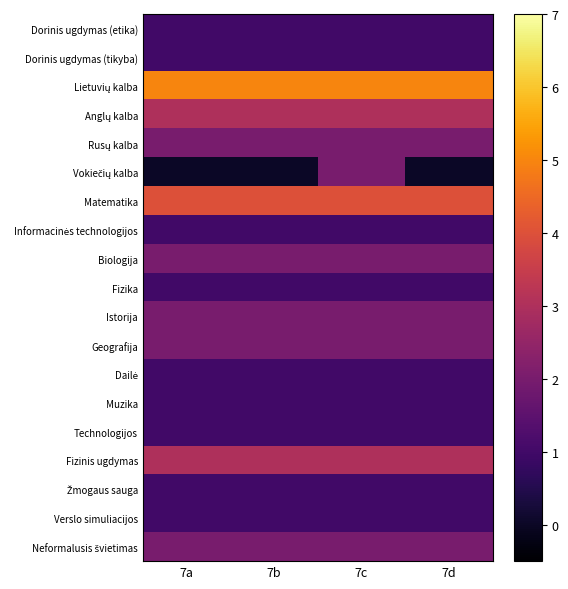

Rank the series by their maximum value, from highest to lowest.

Lietuvių kalba, Matematika, Anglų kalba, Fizinis ugdymas, Rusų kalba, Vokiečių kalba, Biologija, Istorija, Geografija, Neformalusis švietimas, Dorinis ugdymas (etika), Dorinis ugdymas (tikyba), Informacinės technologijos, Fizika, Dailė, Muzika, Technologijos, Žmogaus sauga, Verslo simuliacijos